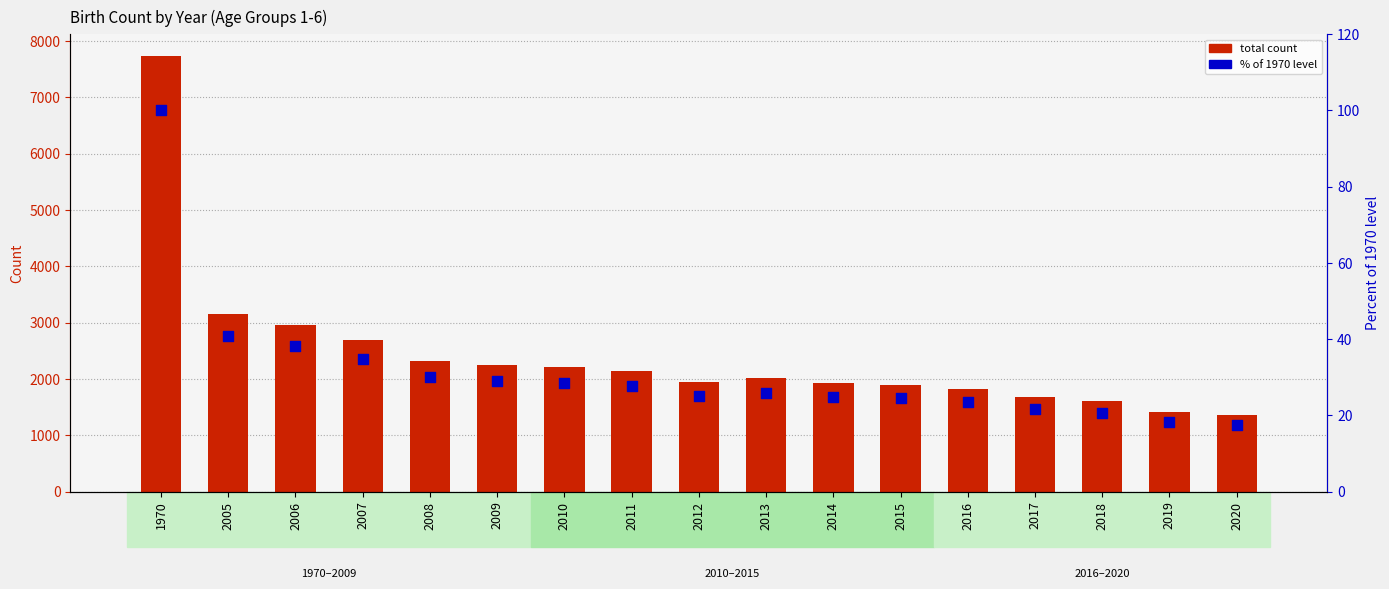

What are all the series names shown in the legend?

total count, % of 1970 level